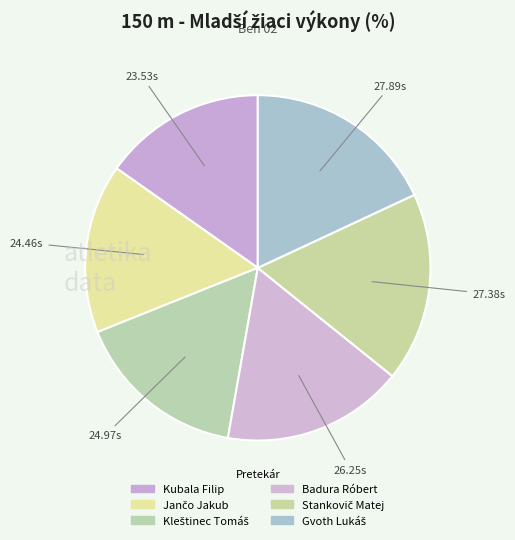

How many slices are in this pie chart?

6